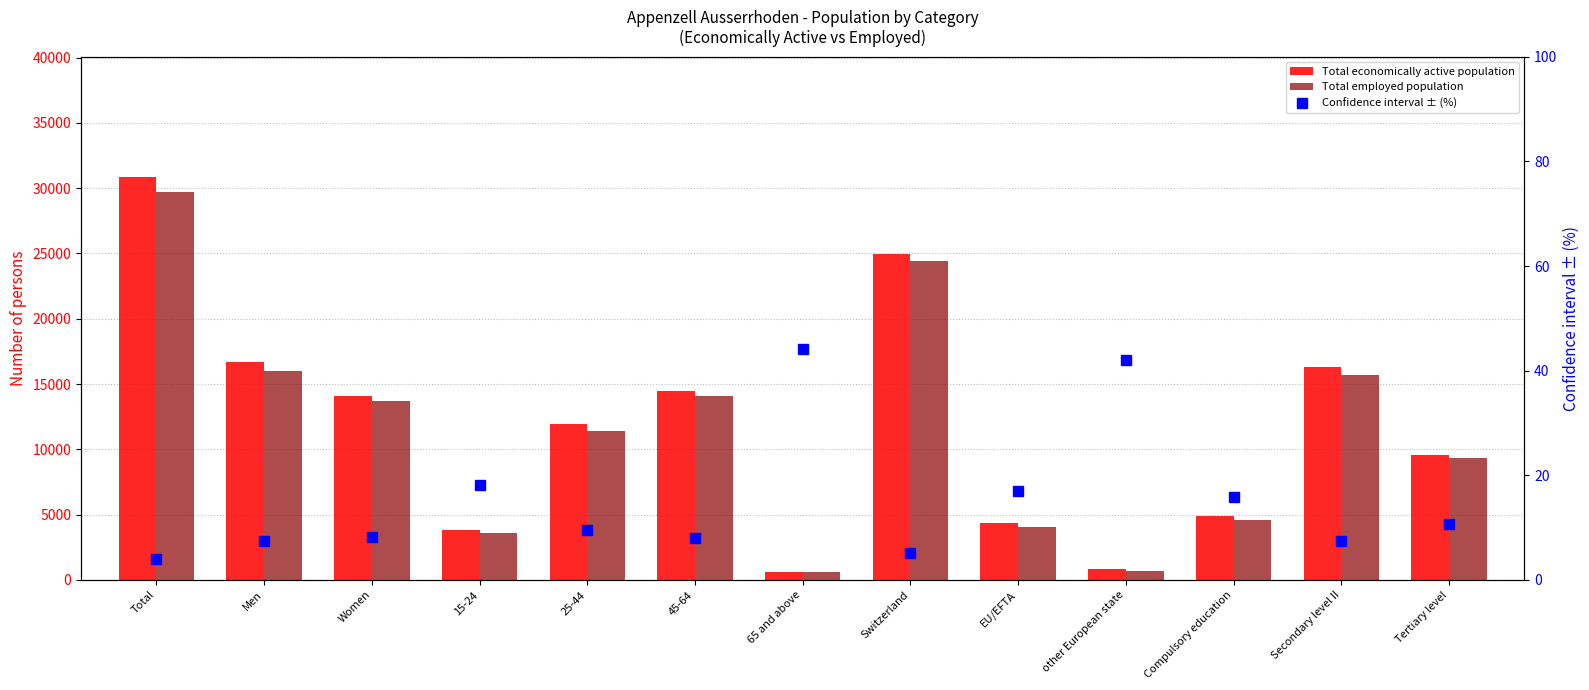

Between 45-64 and EU/EFTA, which series saw the biggest shift?

Total economically active population